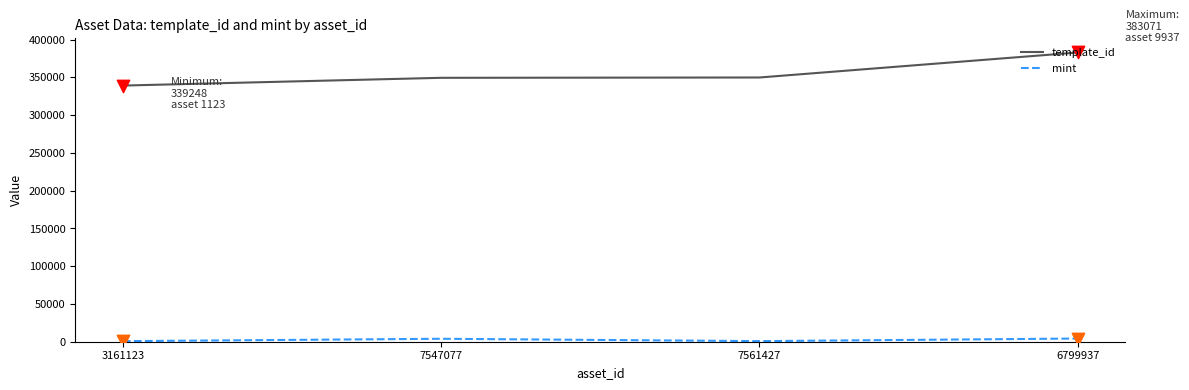

Which series has the largest total across all categories?

template_id